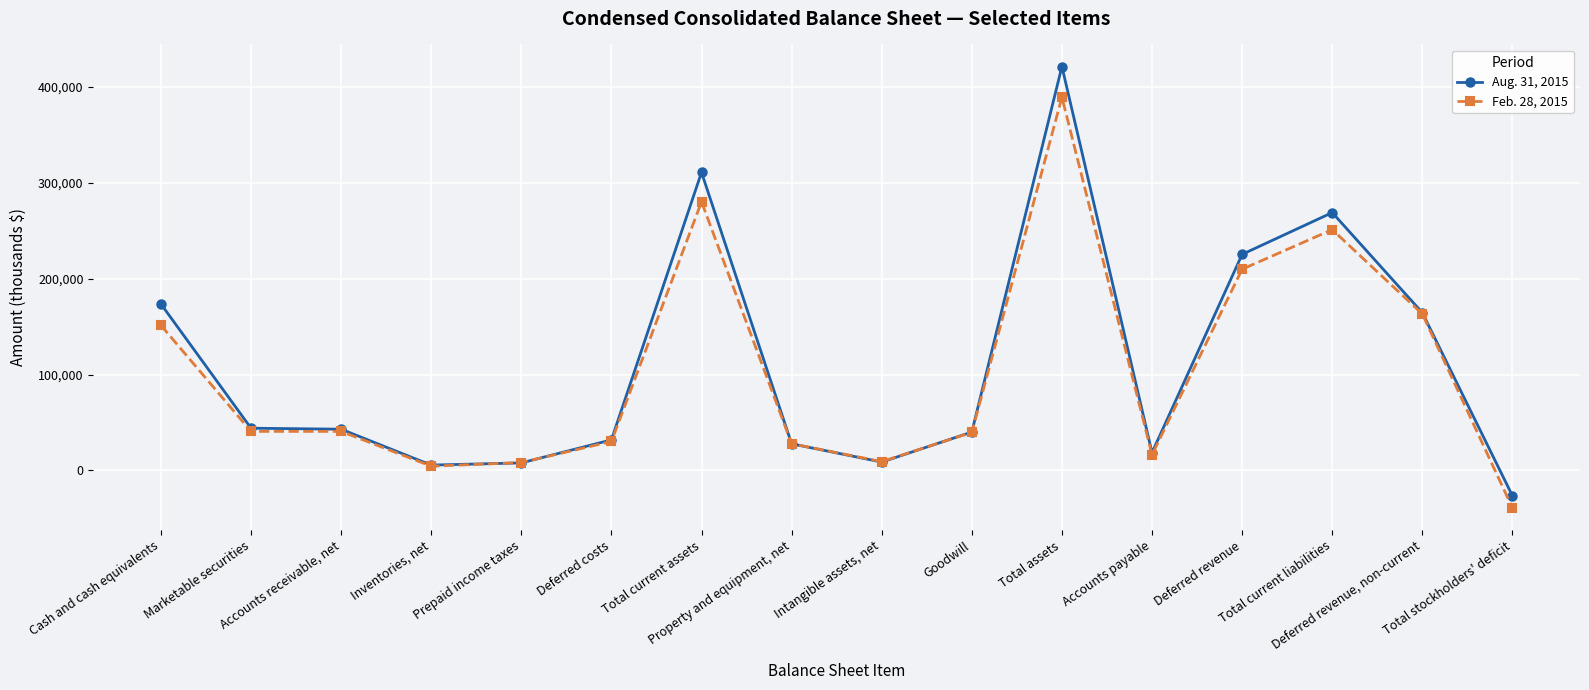

What is the spread (max minus min) of values at Property and equipment, net?

52